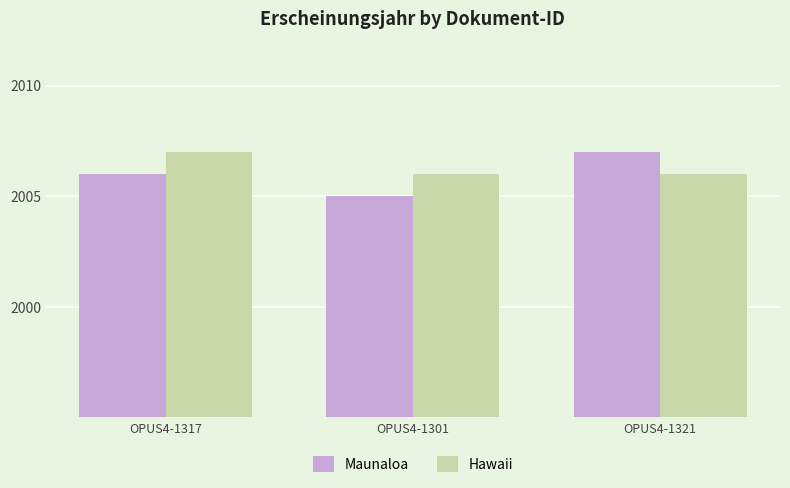

What is the sum of the Hawaii values at OPUS4-1301 and OPUS4-1321?

4012